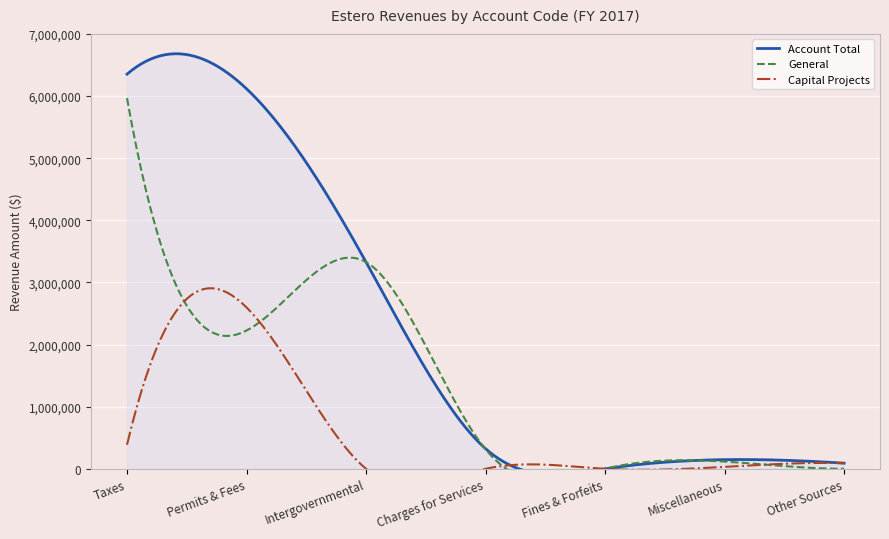

Between Charges for Services and Other Sources, which is larger?

Charges for Services